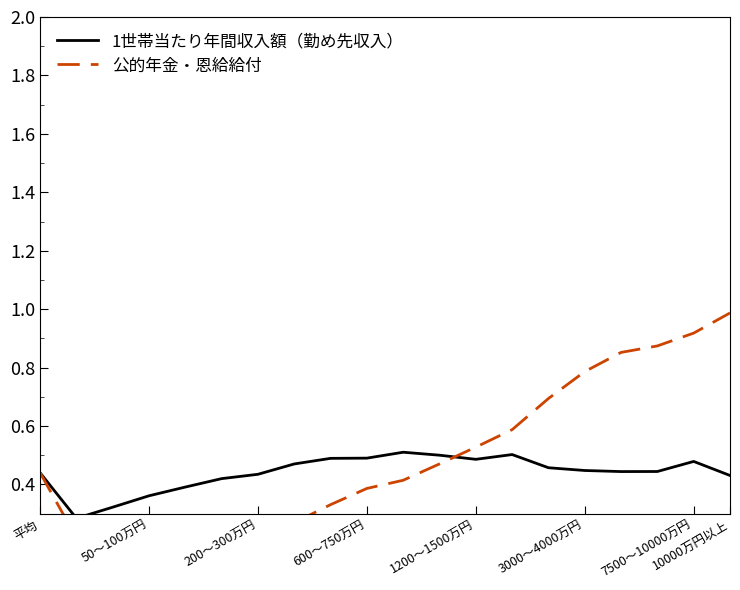

Is it true that 1世帯当たり年間収入額（勤め先収入） equals 0.6 at 3000～4000万円?

False